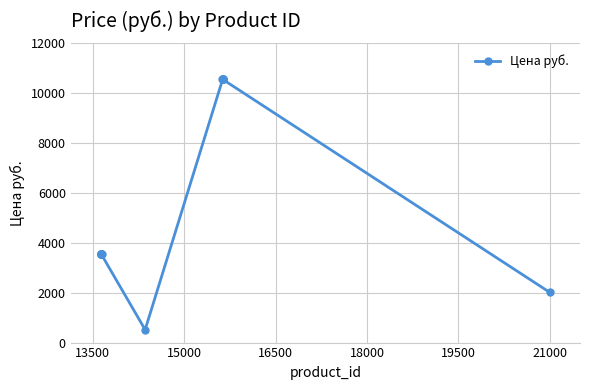

How many data points are less than 3559?

2